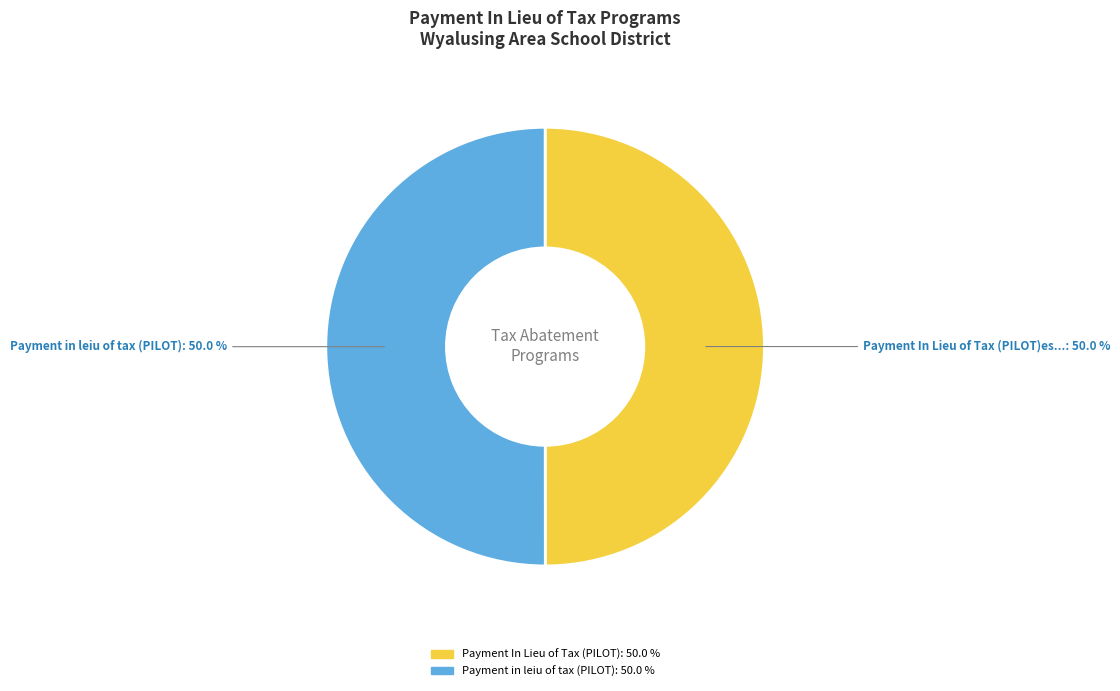

Combined, do Payment In Lieu of Tax (PILOT)es... and Payment in leiu of tax (PILOT) account for over 50%?

Yes